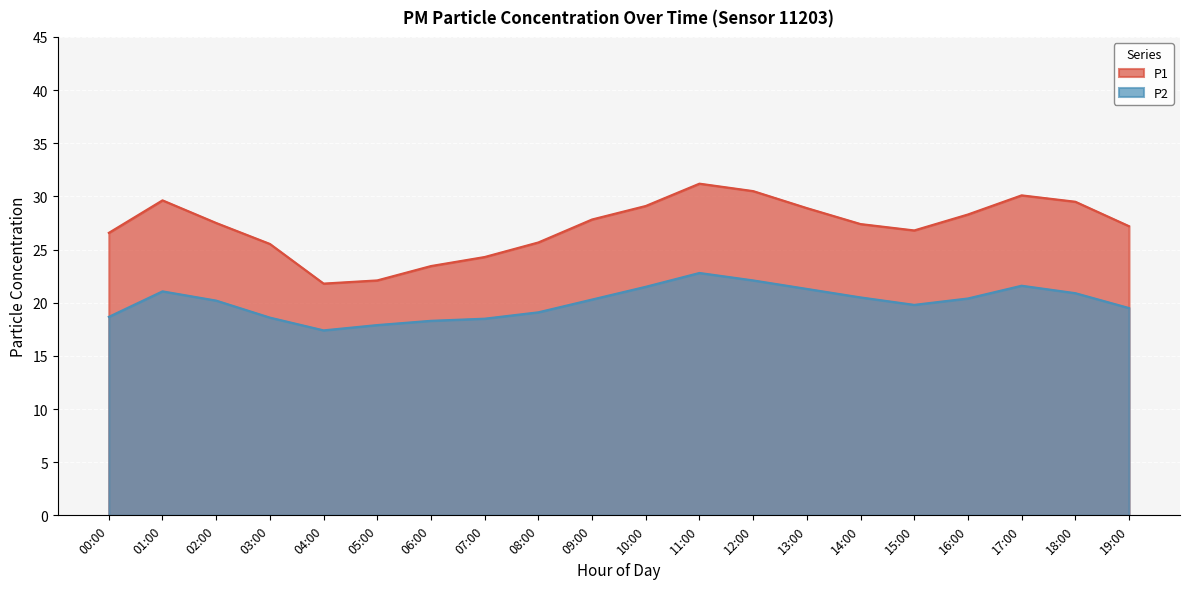

True or false: P2 and P1 cross at least once.

False